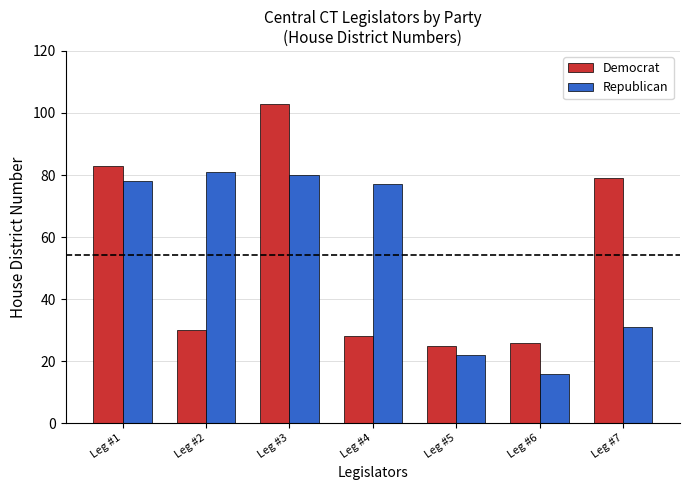

What is the average value of the Republican series?

55